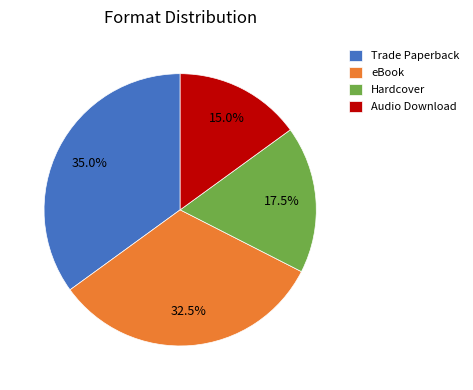

What is the largest slice in the pie chart?

Trade Paperback